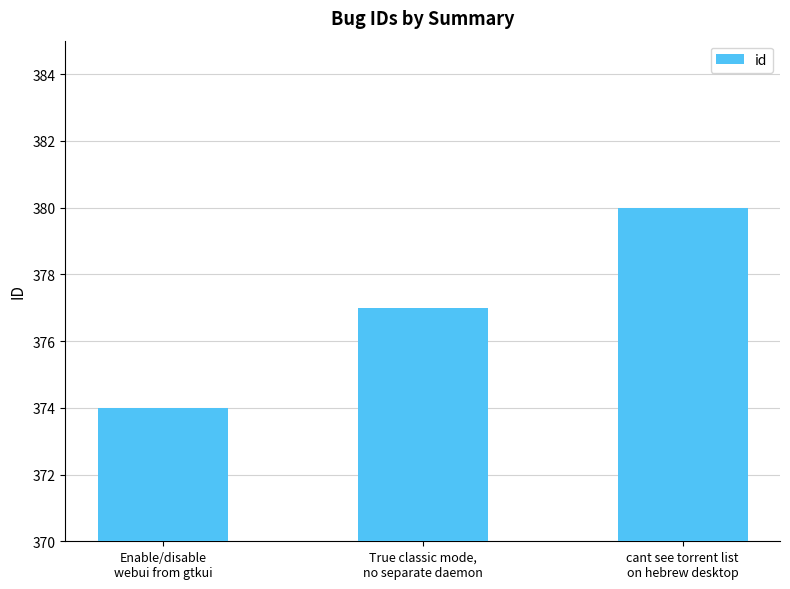

Reading left to right, list all the values displayed in this chart.

374	377	380